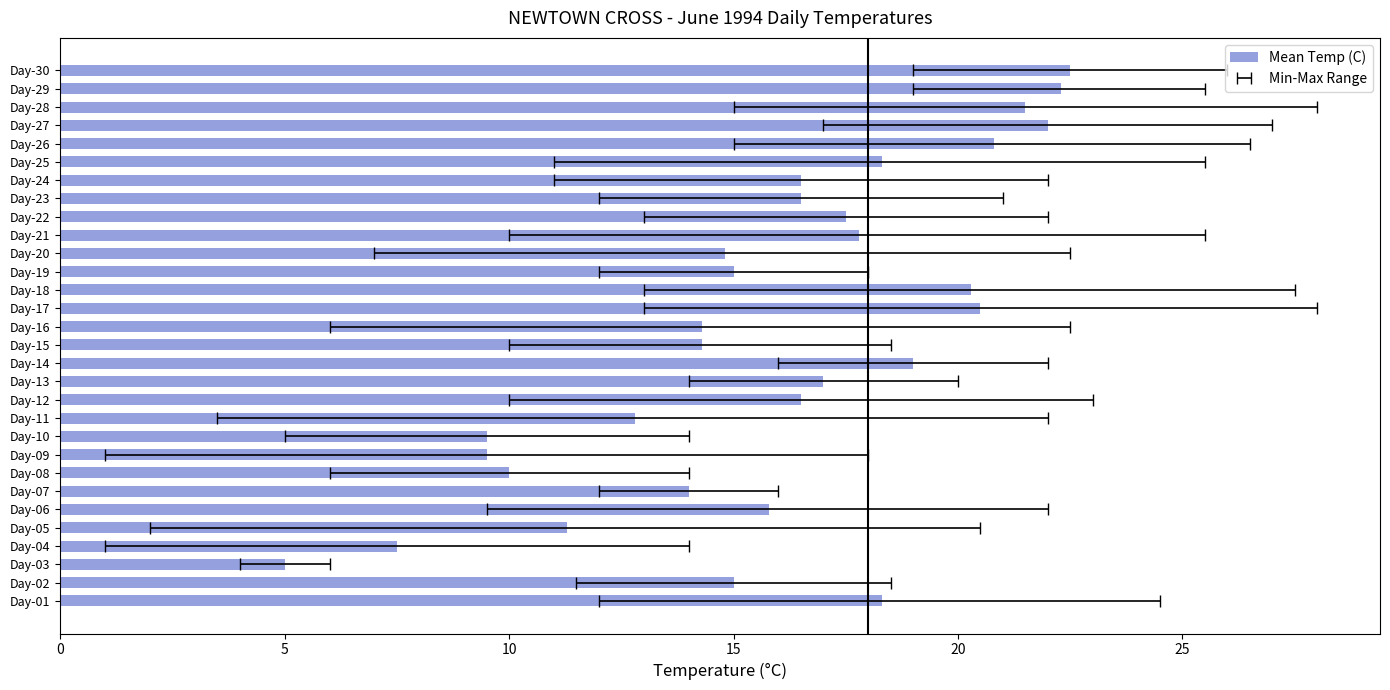

What is the sum of all values?

476.1